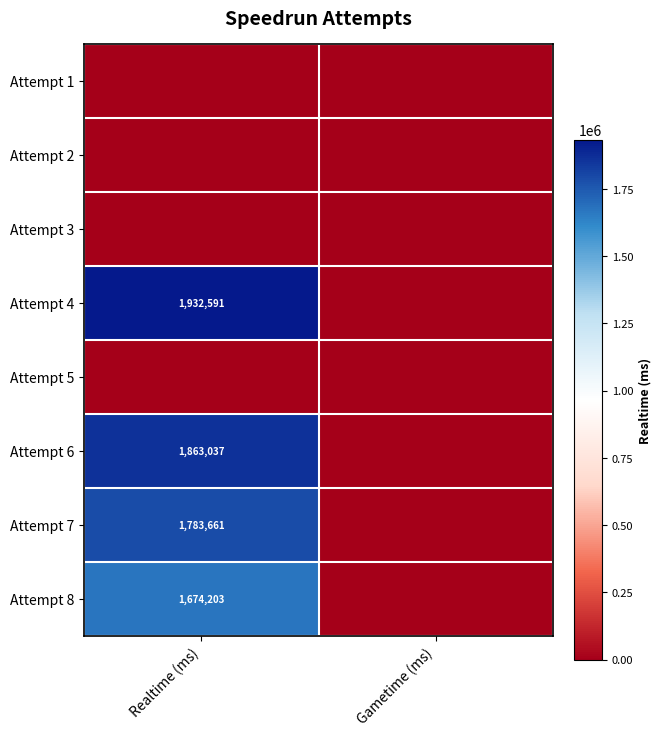

The Attempt 8 series shows 1674203 at Realtime (ms). True or false?

True